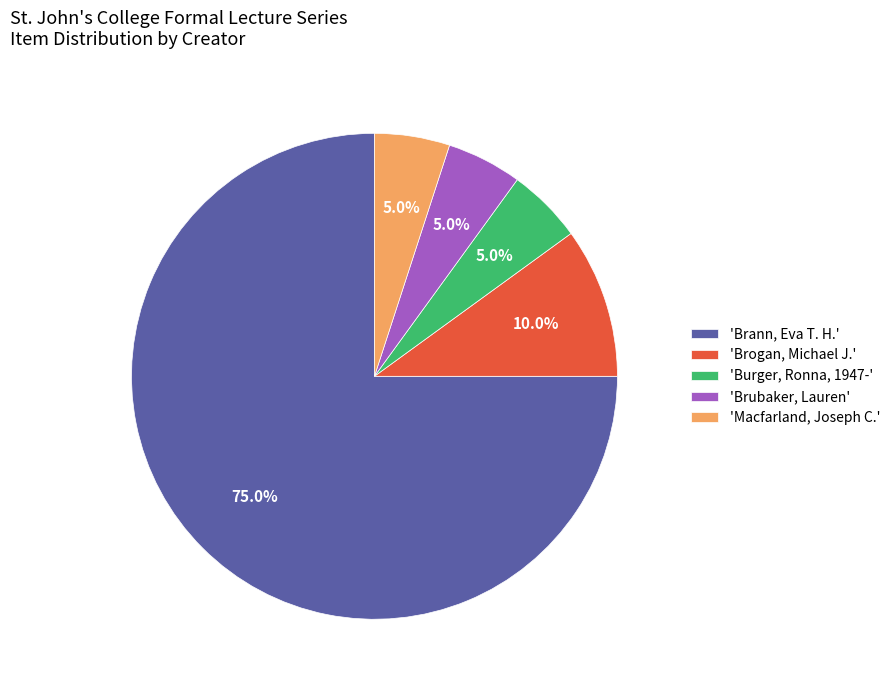

What percentage do 'Macfarland, Joseph C.' and 'Brogan, Michael J.' together represent?

15.0%